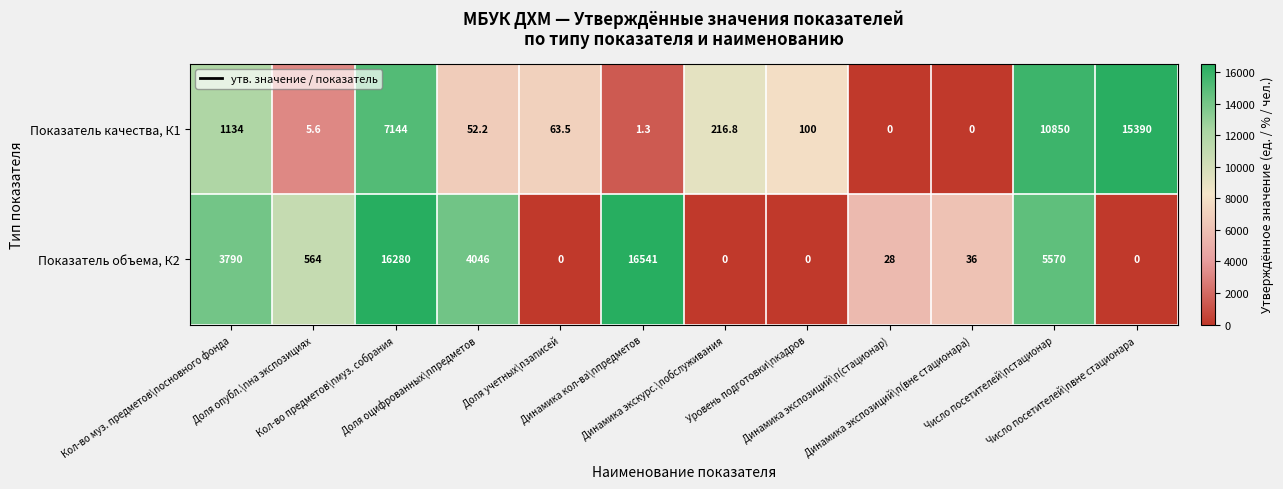

Which series has the widest spread of values?

Показатель объема, К2